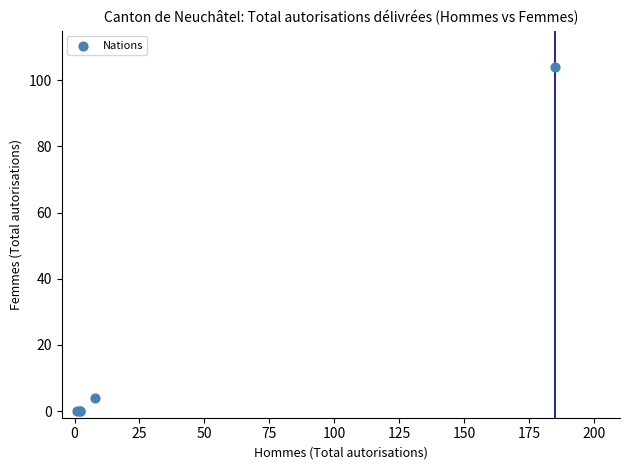

What Y value in the scatter plot is closest to 52?

4